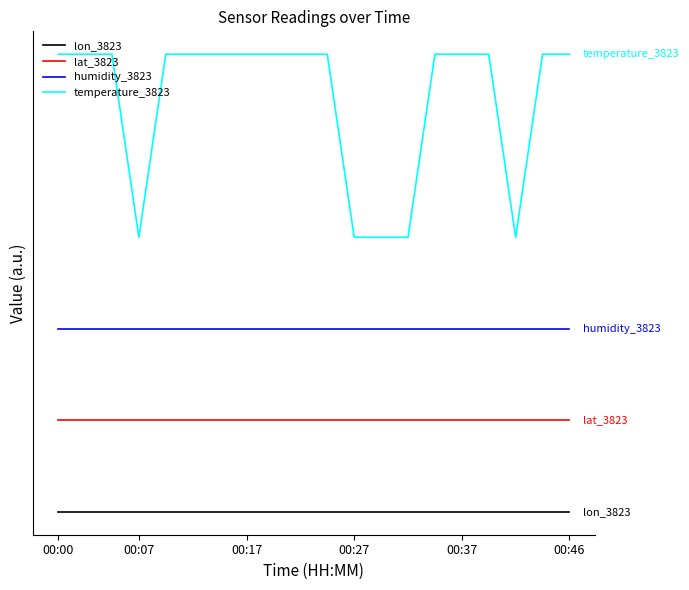

What are all the series names shown in the legend?

lon_3823, lat_3823, humidity_3823, temperature_3823